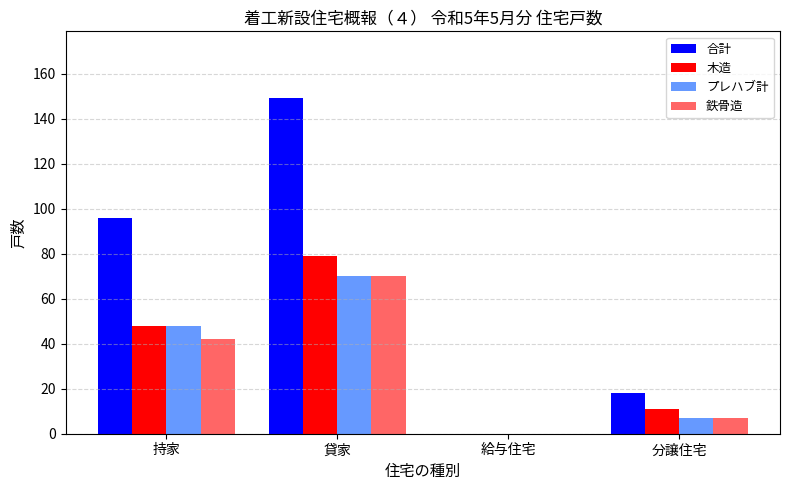

Reading left to right, list all the values displayed in this chart.

合計: 持家=96	貸家=149	給与住宅=0	分譲住宅=18
木造: 持家=48	貸家=79	給与住宅=0	分譲住宅=11
プレハブ計: 持家=48	貸家=70	給与住宅=0	分譲住宅=7
鉄骨造: 持家=42	貸家=70	給与住宅=0	分譲住宅=7